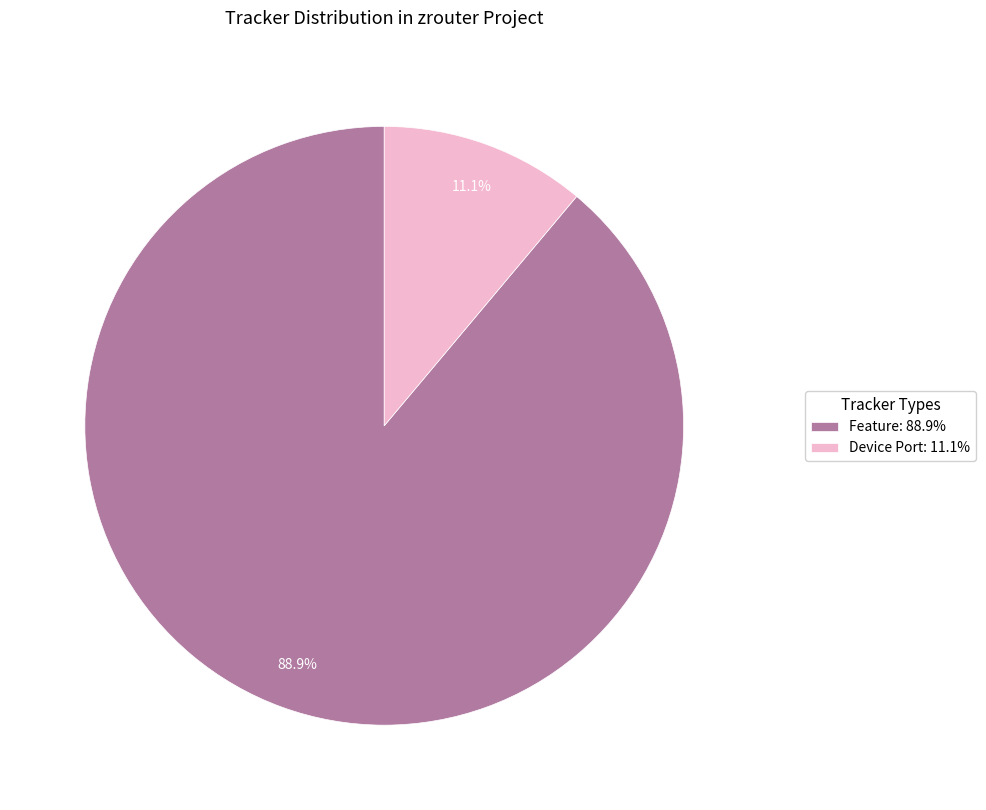

Between Device Port: 11.1% and Feature: 88.9%, which is larger?

Feature: 88.9%